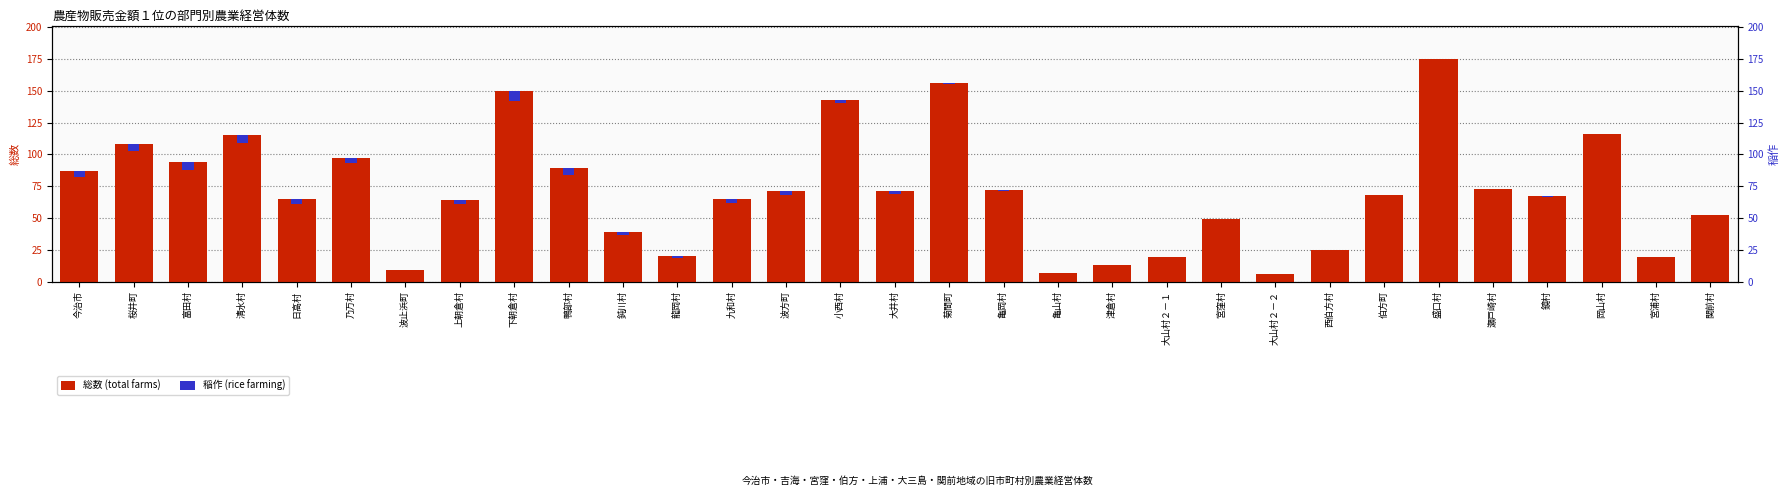

At which label does 稲作 (rice farming) reach its peak?

下朝倉村